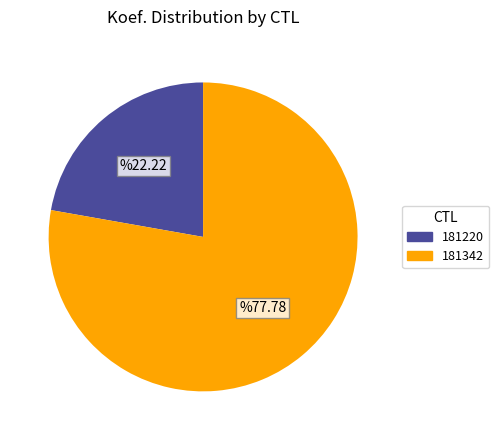

Which has a higher value, 181220 or 181342?

181342